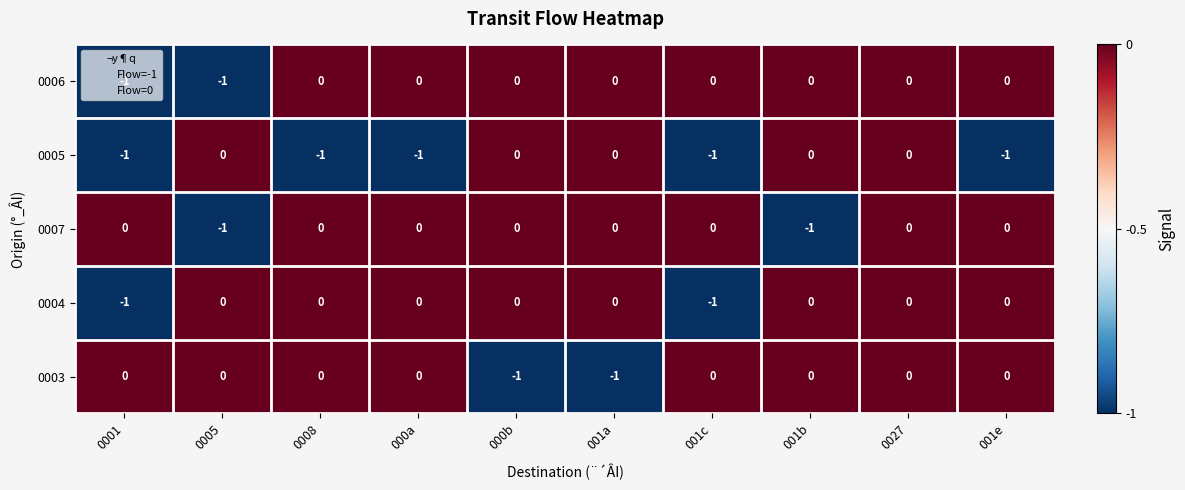

At which category is the sum across all series the highest?

0027